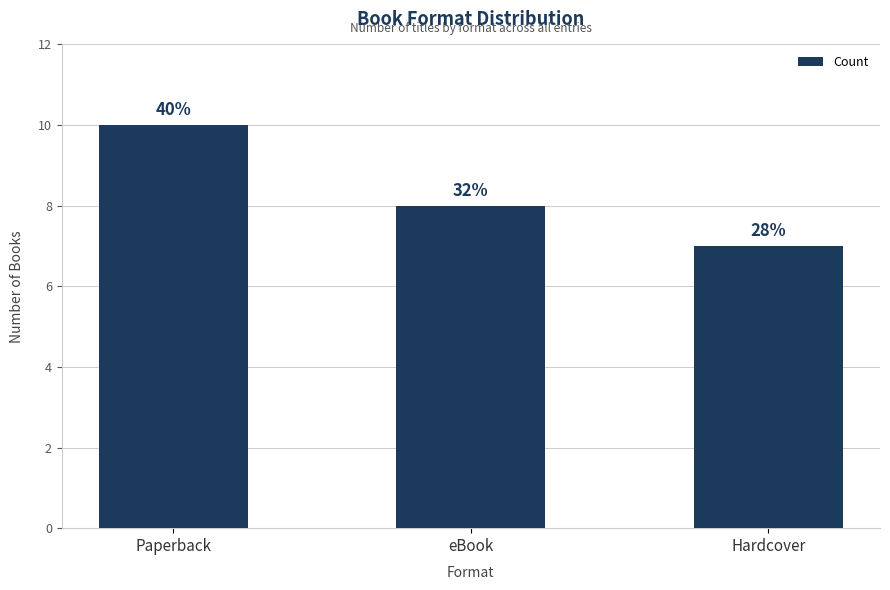

Are the bars horizontal?

No